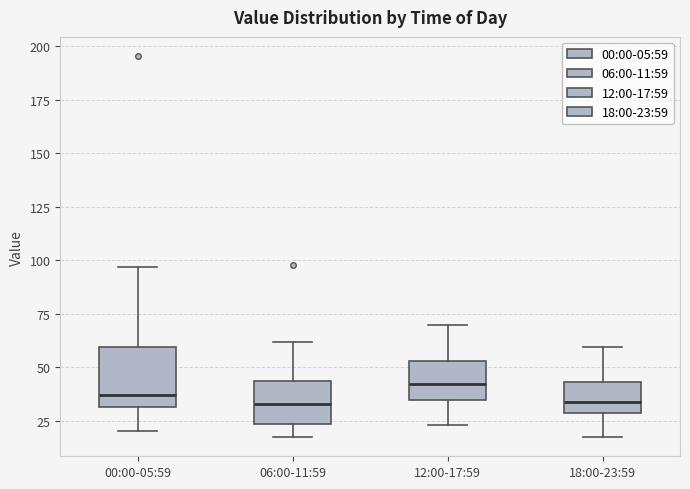

Reading left to right, read every box against the y-axis: the position of its median line, the range the box covers, and the ends of its whiskers. The values are not printed on the chart, so give them approximately, as read against the axis.

00:00-05:59: median 35, box 30 to 60, whiskers 20 to 95
06:00-11:59: median 35, box 25 to 45, whiskers 15 to 60
12:00-17:59: median 40, box 35 to 55, whiskers 25 to 70
18:00-23:59: median 35, box 30 to 45, whiskers 20 to 60